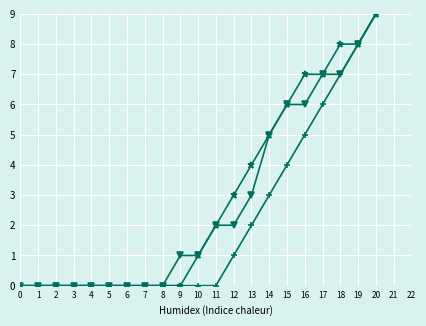

At which category is the sum across all series the highest?

20